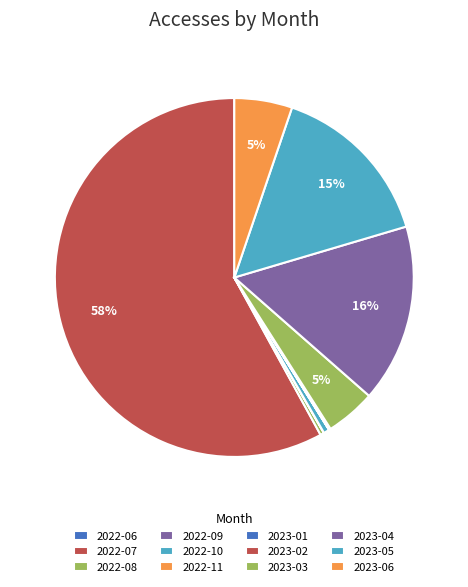

Does 2023-04 account for over 50% of the chart?

No